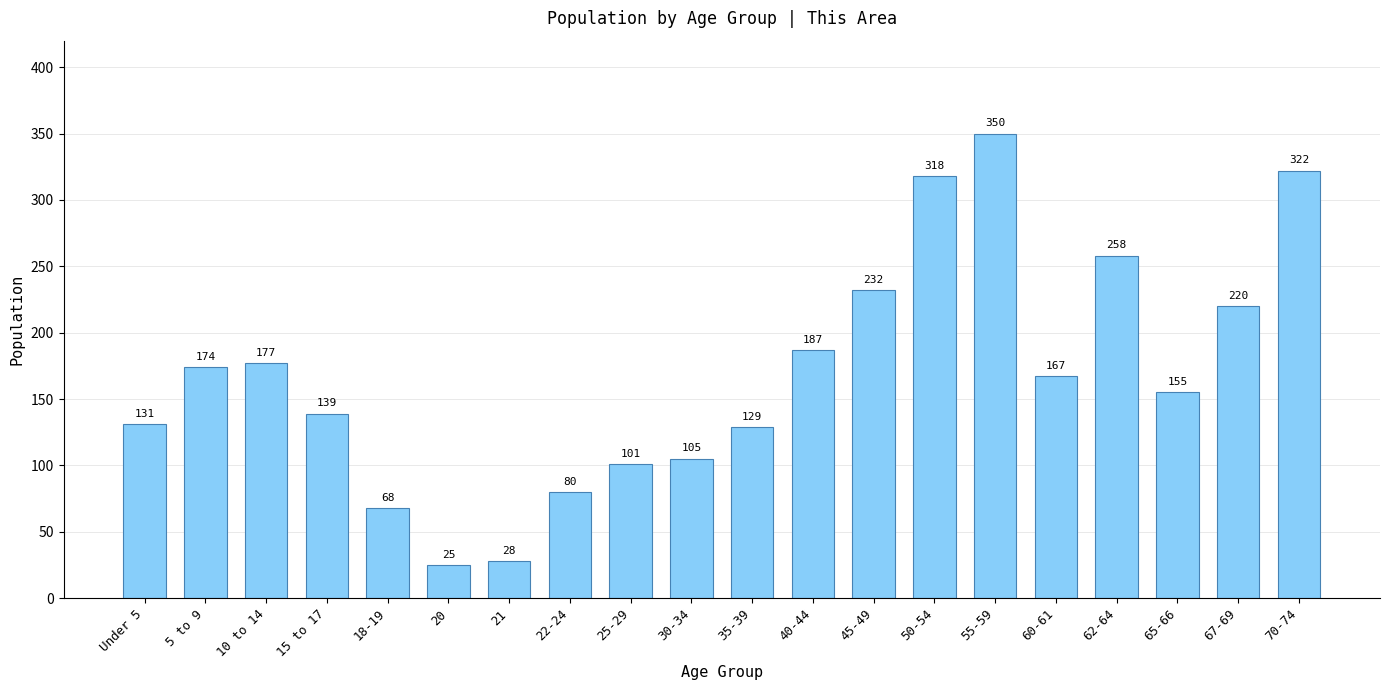

Where does the data first go above 167?

5 to 9